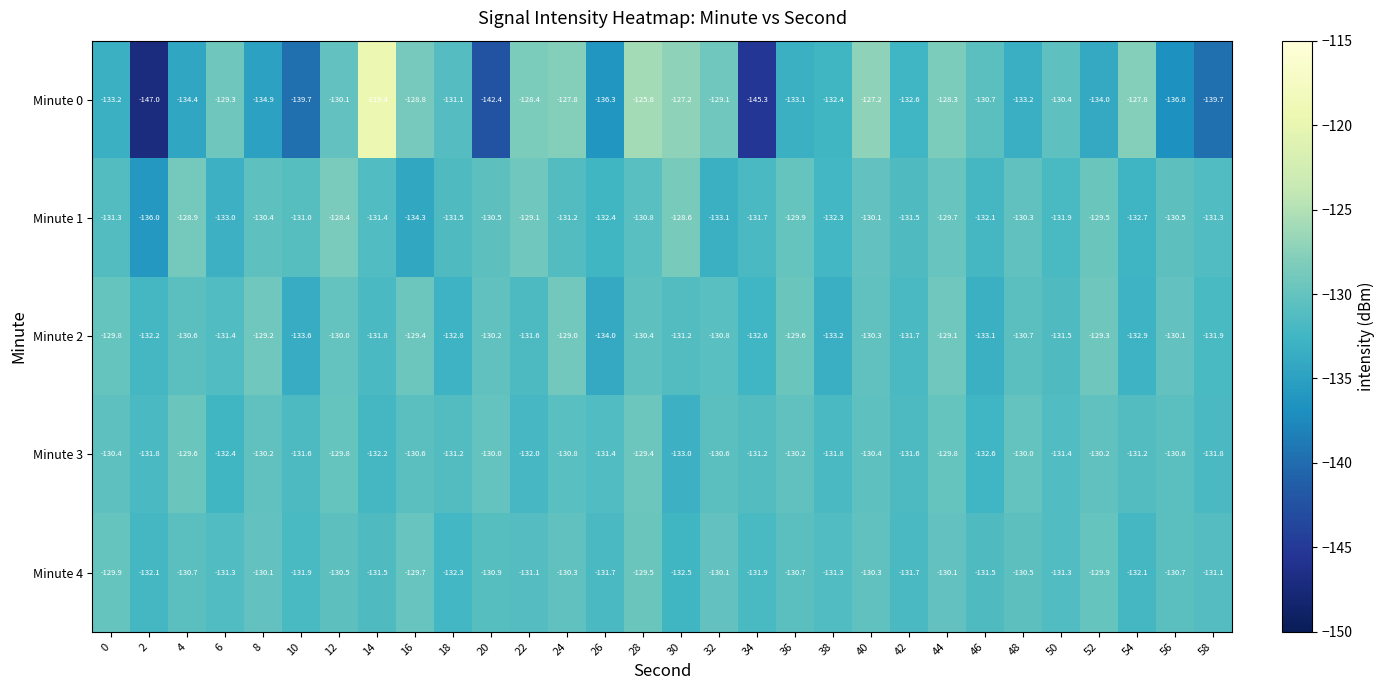

What is the spread (max minus min) of values at 24?

3.4